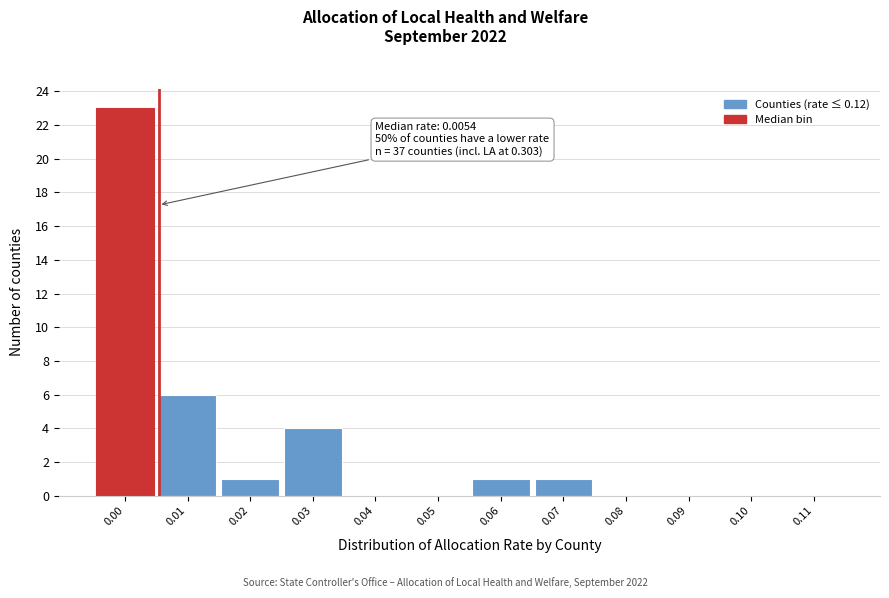

Reading left to right, what are all the values shown in this chart?

0.00=23	0.01=6	0.02=1	0.03=4	0.04=0	0.05=0	0.06=1	0.07=1	0.08=0	0.09=0	0.10=0	0.11=0